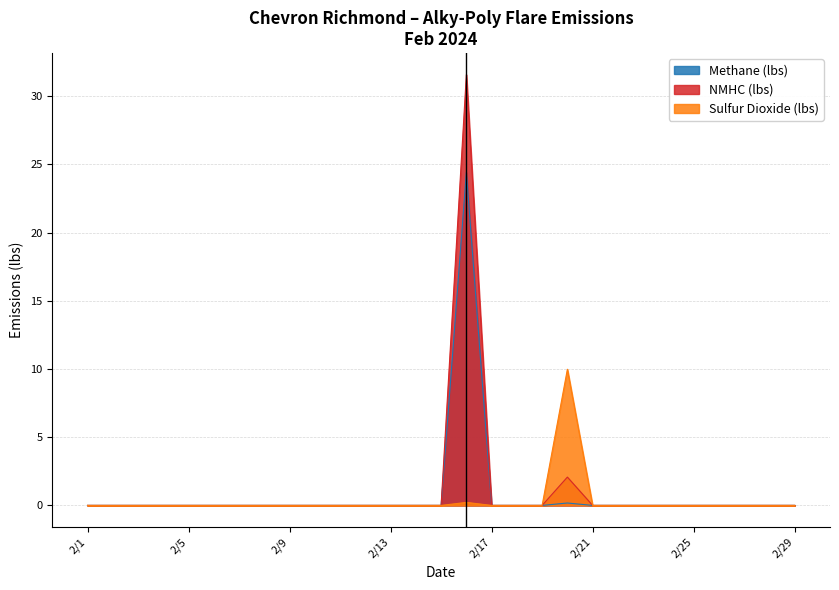

What is the difference between the maximum and minimum values in the Methane (lbs) series?

24.4